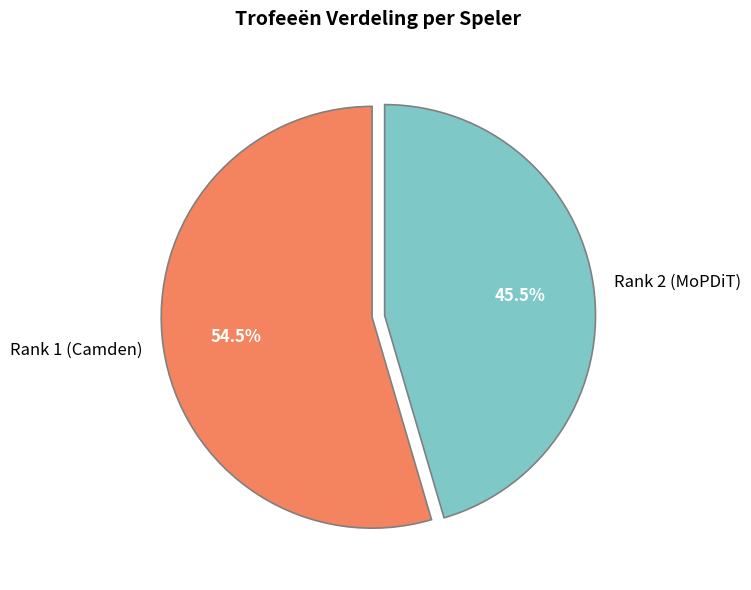

Count the number of slices in the pie.

2